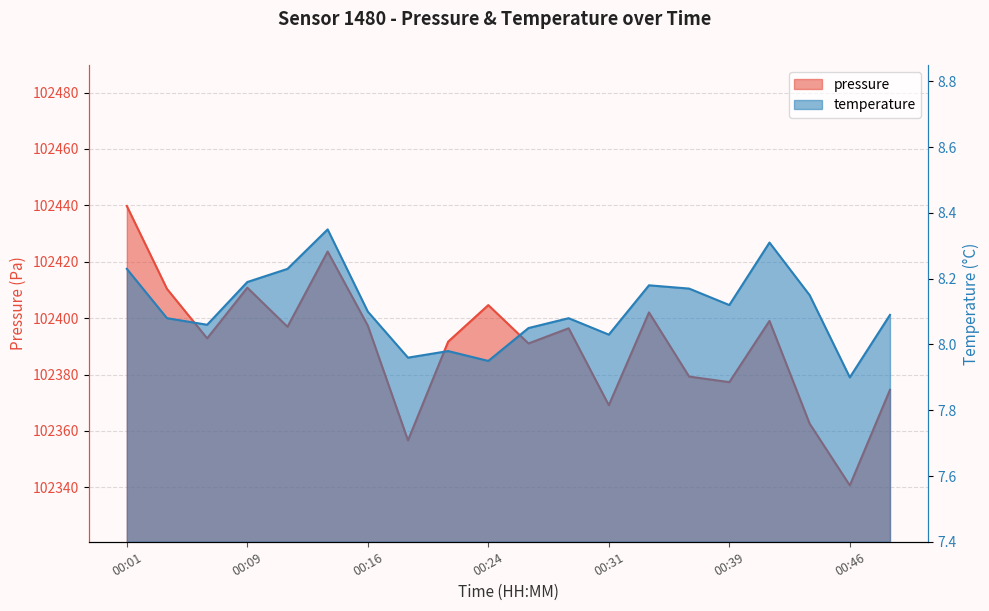

Reading left to right, extract all data points from this chart.

pressure: 102439.8	102410.4	102392.8	102410.8	102396.9	102423.6	102397.3	102356.7	102391.7	102404.6	102391.0	102396.4	102369.1	102402.0	102379.3	102377.3	102399.0	102362.6	102340.7	102374.6
temperature: 8.2	8.1	8.1	8.2	8.2	8.3	8.1	8.0	8.0	8.0	8.1	8.1	8.0	8.2	8.2	8.1	8.3	8.2	7.9	8.1